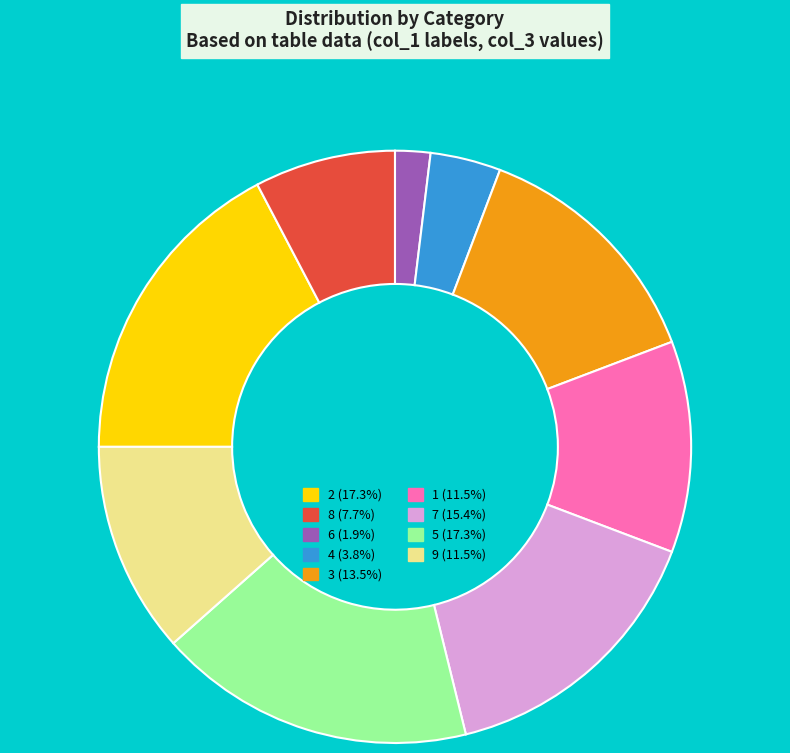

Is 5 (17.3%) the majority of the pie?

No